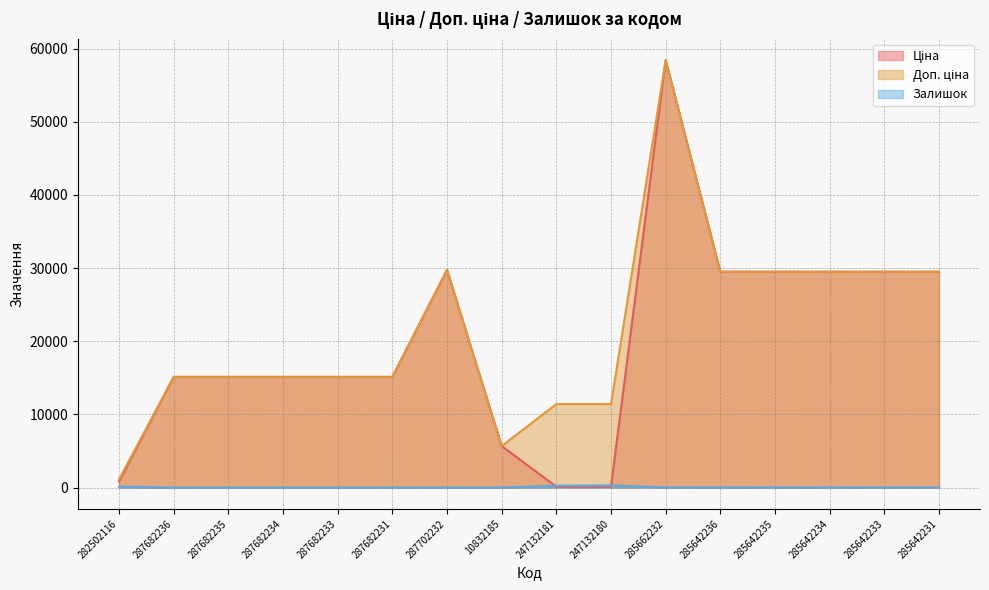

Reading left to right, transcribe all the data shown in this chart.

Ціна: 818.5	15120.0	15120.0	15120.0	15120.0	15120.0	29747.2	5673.8	114.1	114.1	58426.5	29491.5	29491.5	29491.5	29491.5	29491.5
Доп. ціна: 1109.2	15120.0	15120.0	15120.0	15120.0	15120.0	29747.2	5673.8	11410.0	11410.0	58426.5	29491.5	29491.5	29491.5	29491.5	29491.5
Залишок: 125.0	0.0	0.0	0.0	0.0	0.0	0.0	4.0	260.0	290.0	14.0	16.0	13.0	10.0	14.0	11.0